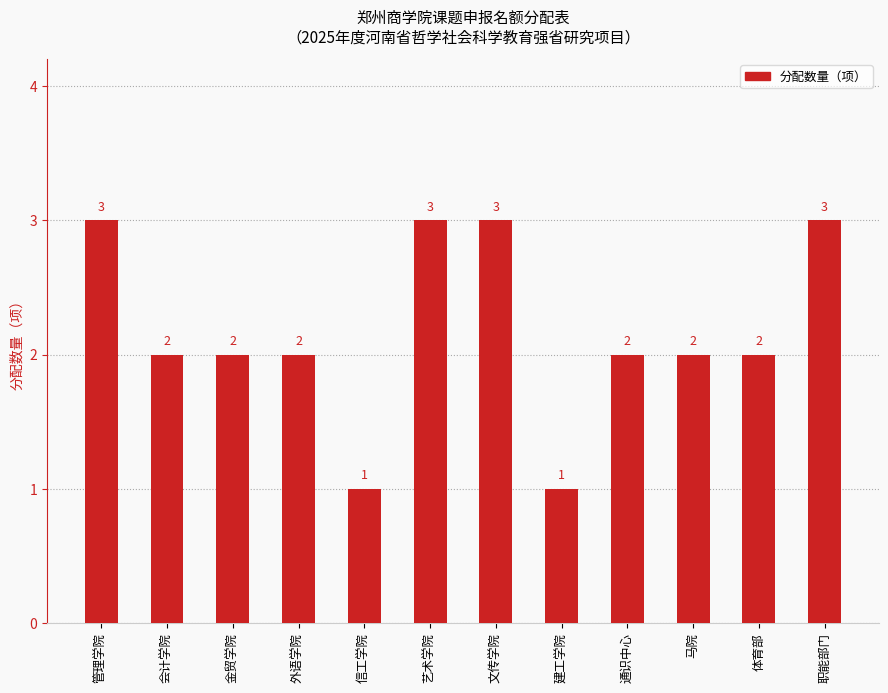

What is the maximum value shown in the chart?

3